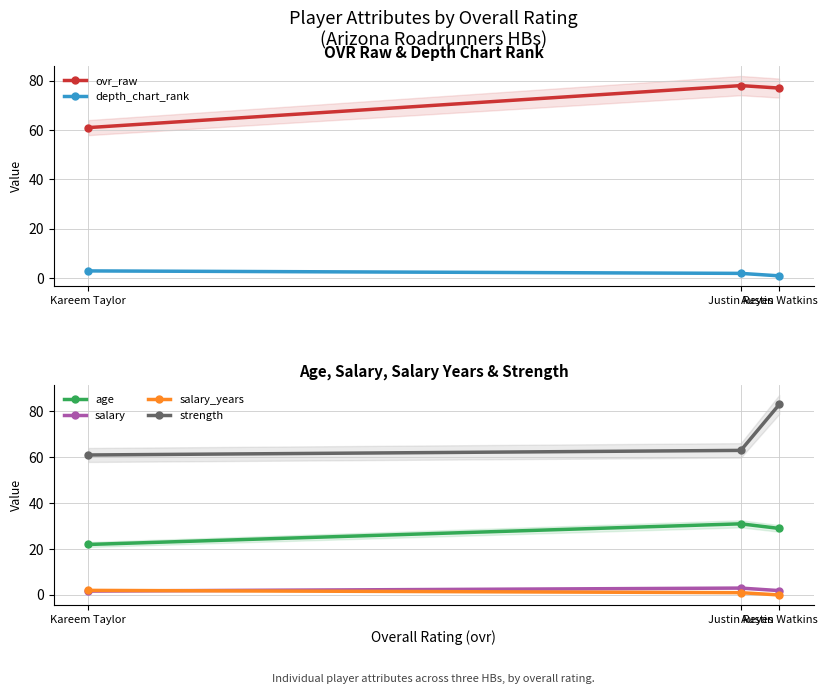

How many distinct data groups are displayed?

6